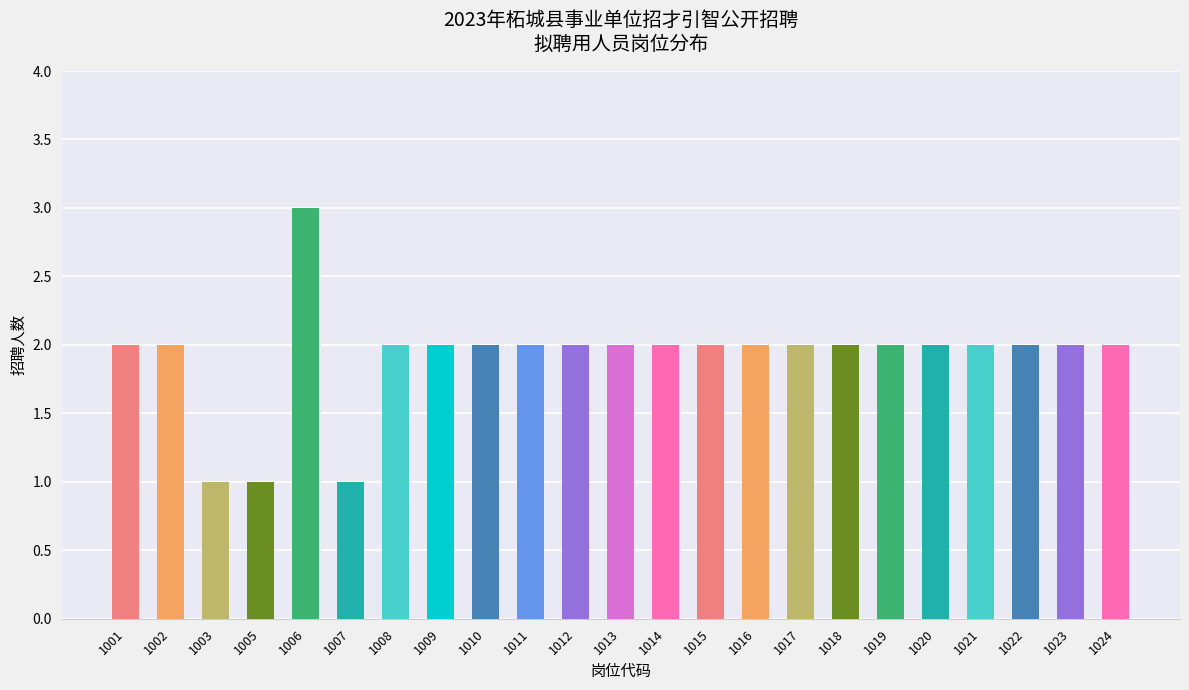

The chart shows a value of 1 at 1016. True or false?

False